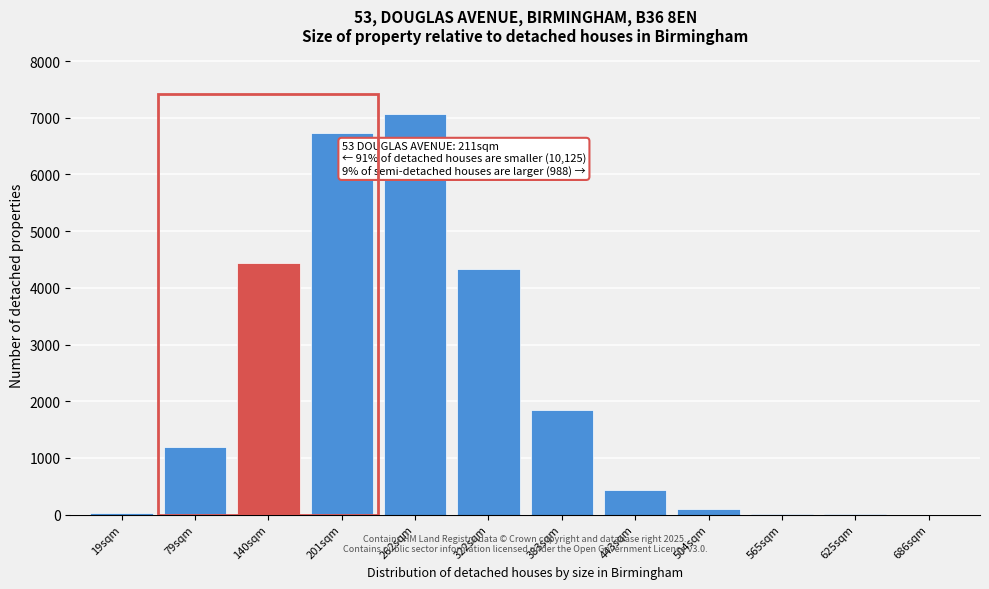

What is the sum of the values at 322sqm and 686sqm?

4339